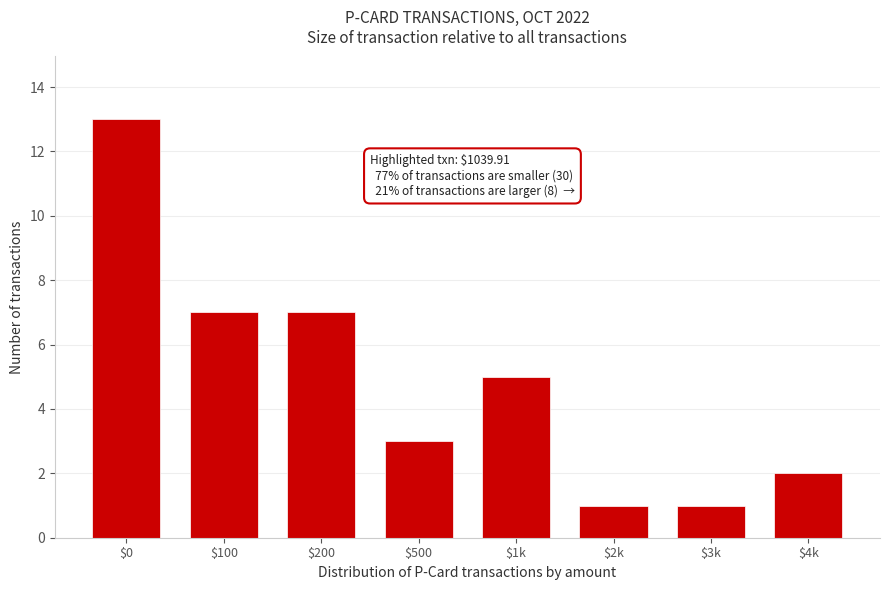

Reading left to right, list all the values displayed in this chart.

13	7	7	3	5	1	1	2